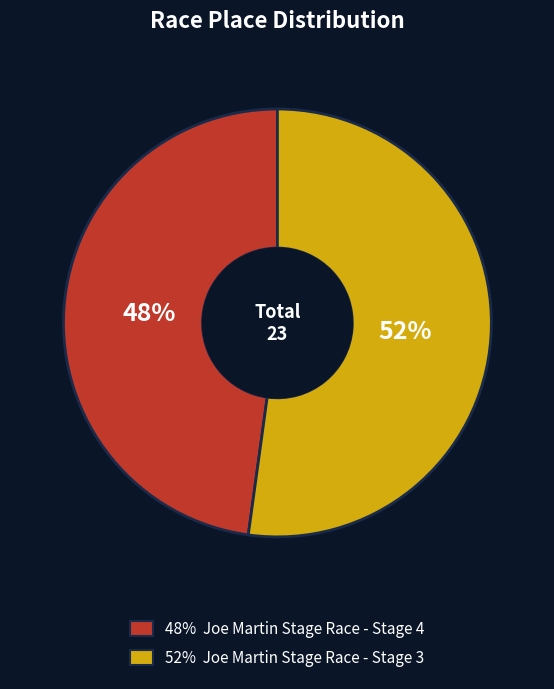

To the nearest percent, what is the average slice percentage?

50%